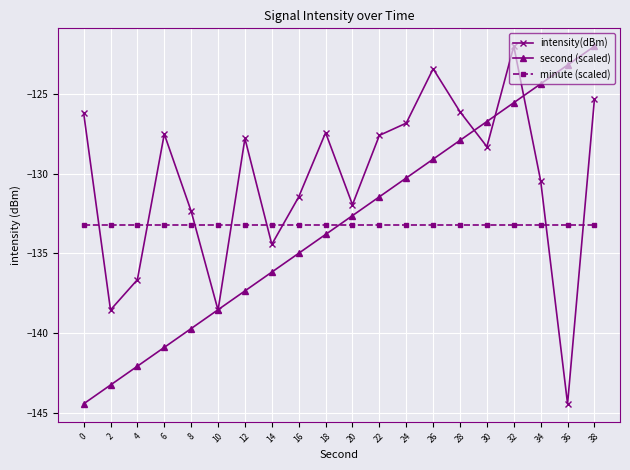

The value of minute (scaled) at 8 is -133.2. True or false?

True